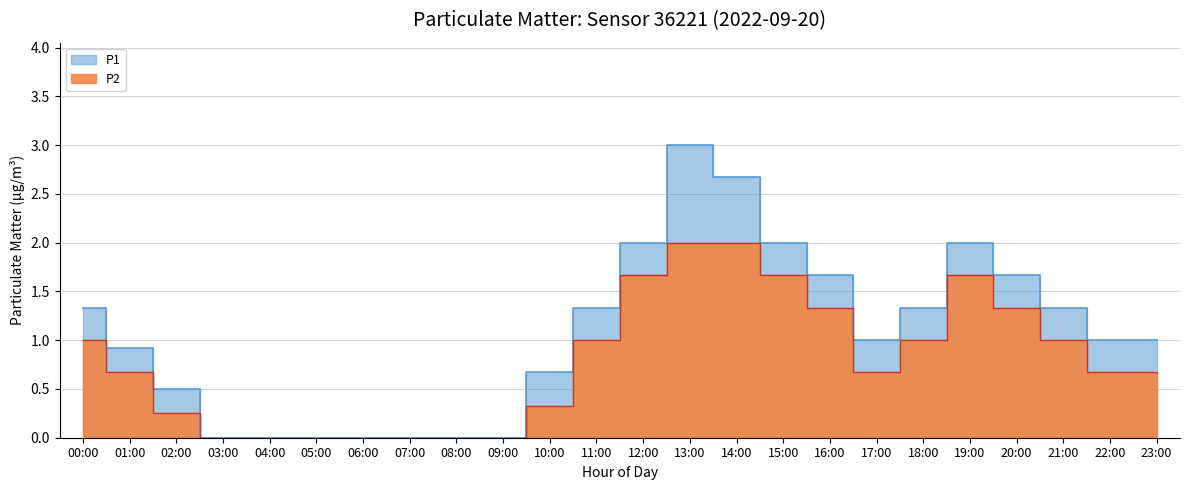

Reading left to right, what are all the values shown in this chart?

P1: 1.3	0.9	0.5	0.0	0.0	0.0	0.0	0.0	0.0	0.0	0.7	1.3	2.0	3.0	2.7	2.0	1.7	1.0	1.3	2.0	1.7	1.3	1.0	1.0
P2: 1.0	0.7	0.2	0.0	0.0	0.0	0.0	0.0	0.0	0.0	0.3	1.0	1.7	2.0	2.0	1.7	1.3	0.7	1.0	1.7	1.3	1.0	0.7	0.7